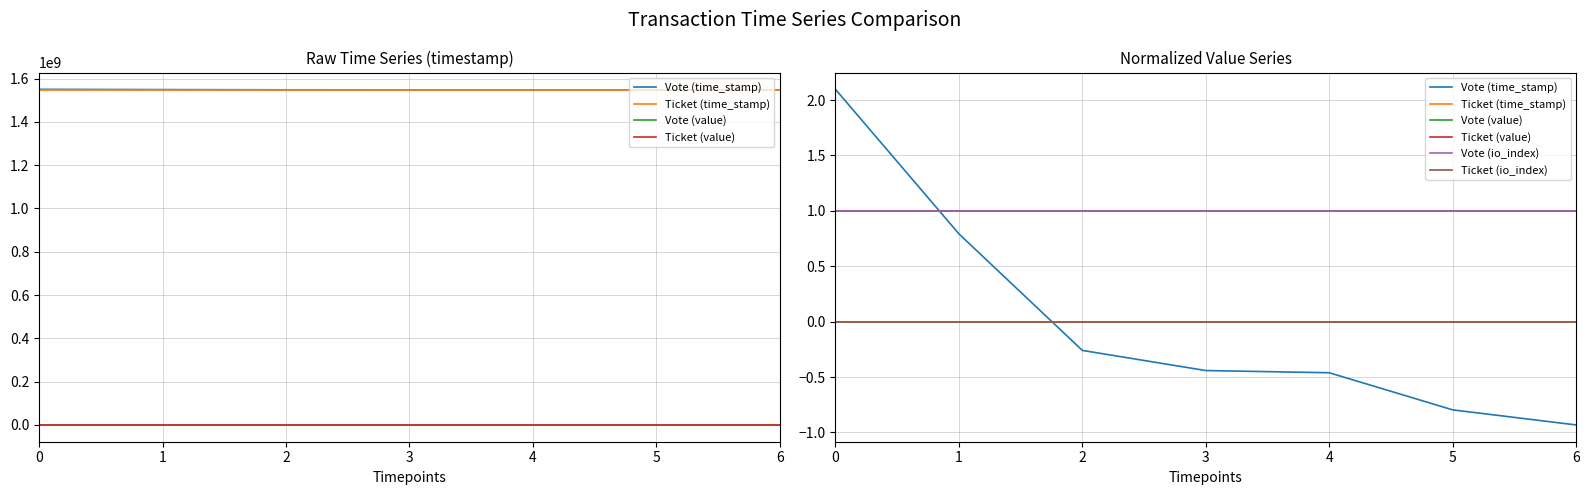

Does the chart have visible grid lines?

Yes